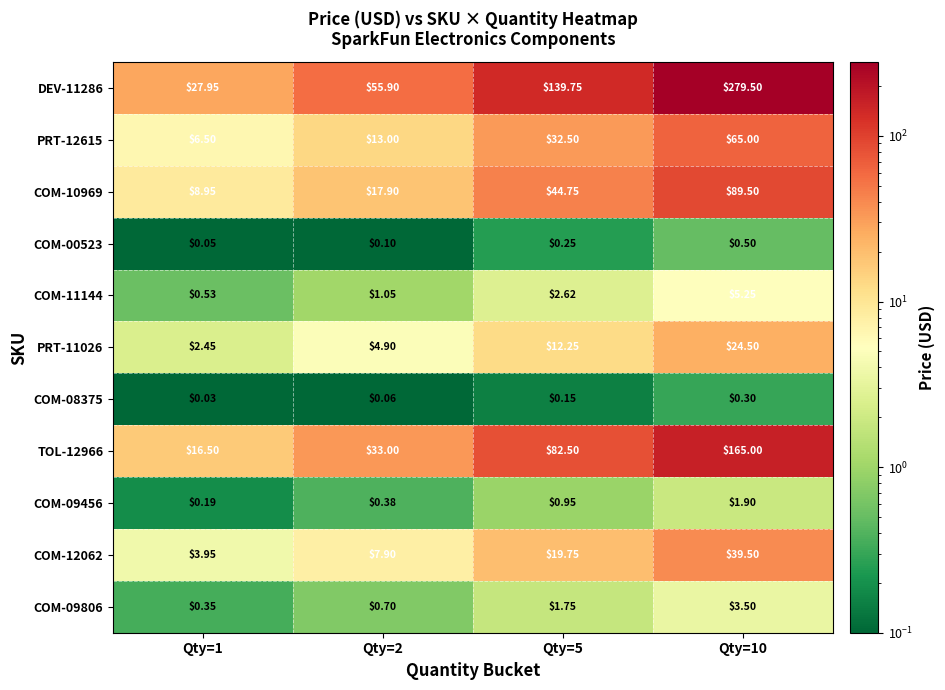

What is the total value across all series at Qty=1?

67.5